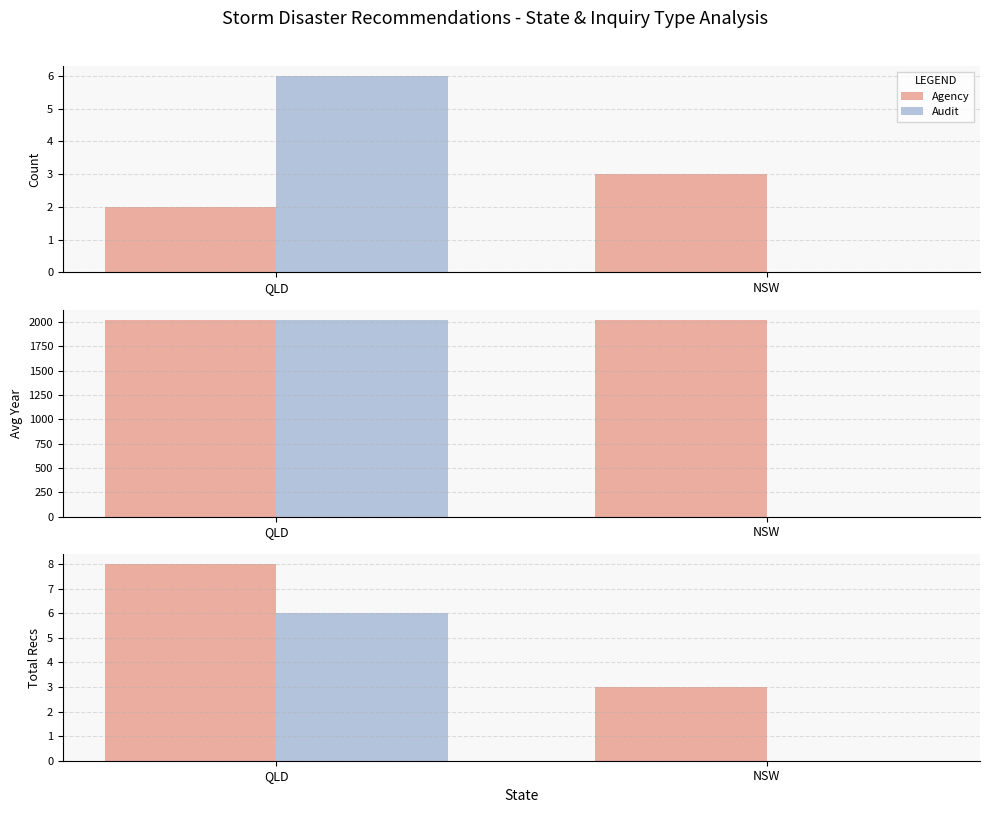

Between QLD and NSW, which series saw the biggest shift?

Audit